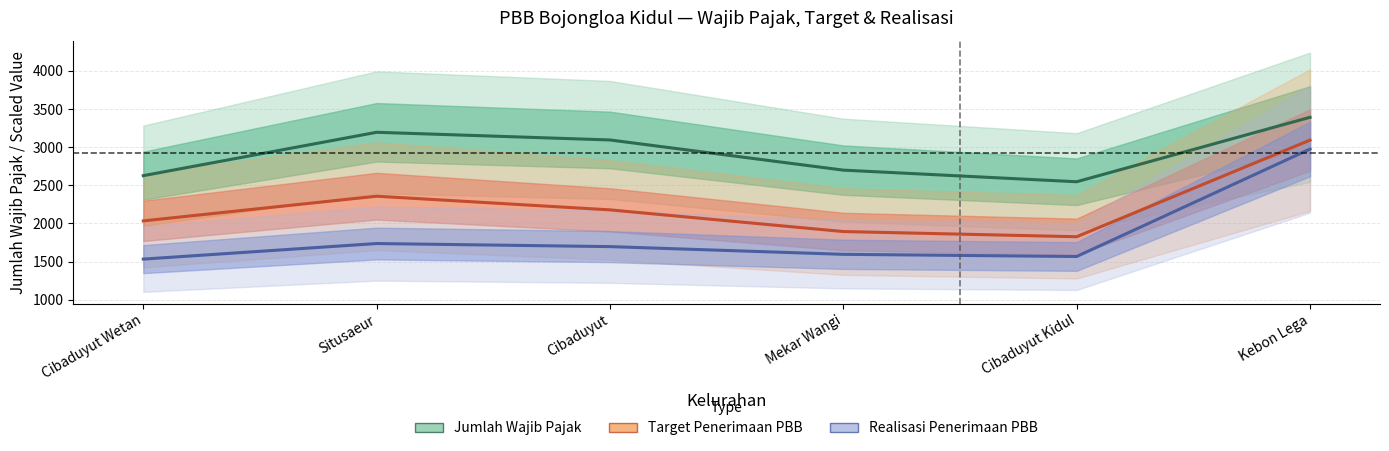

Which label corresponds to the largest value in the chart?

Kebon Lega